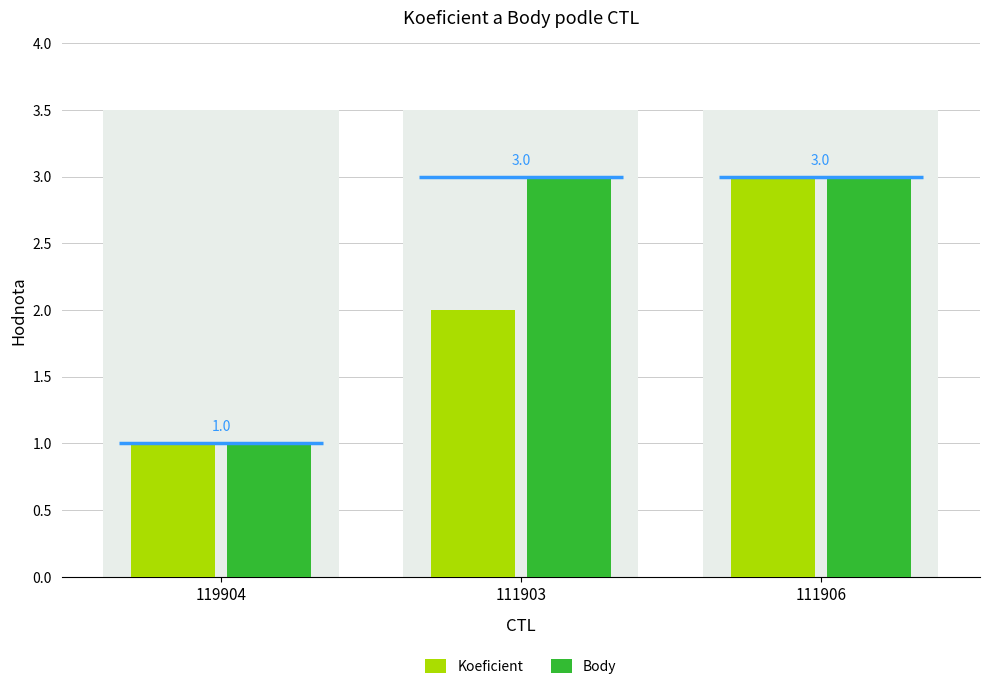

What is the difference between the maximum and minimum values in the Koeficient series?

2